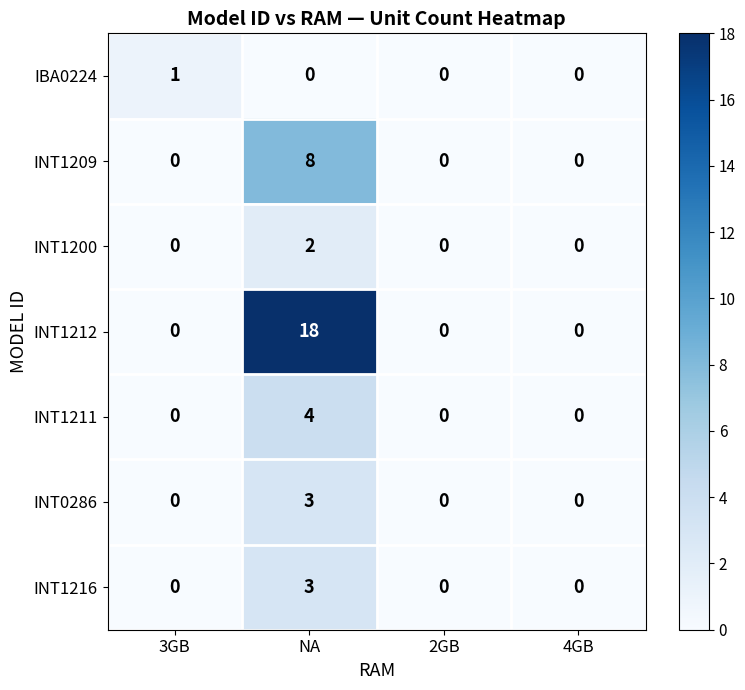

The INT1209 series shows 8 at NA. True or false?

True